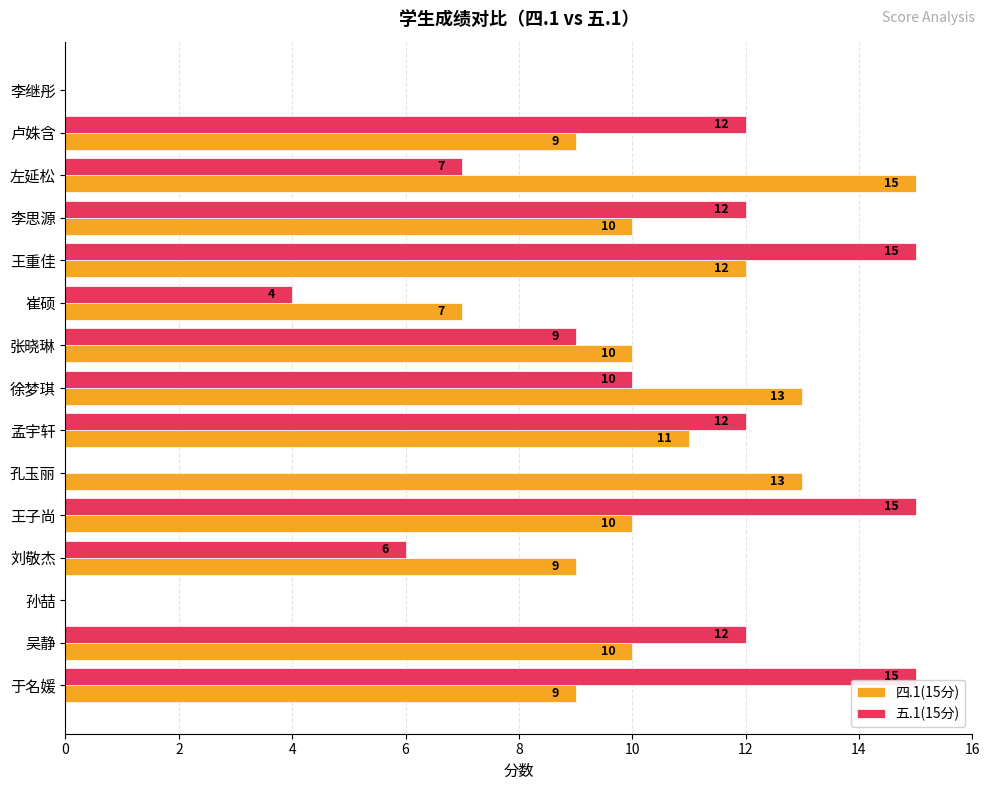

Between 刘敬杰 and 李继彤, which series saw the biggest shift?

四.1(15分)